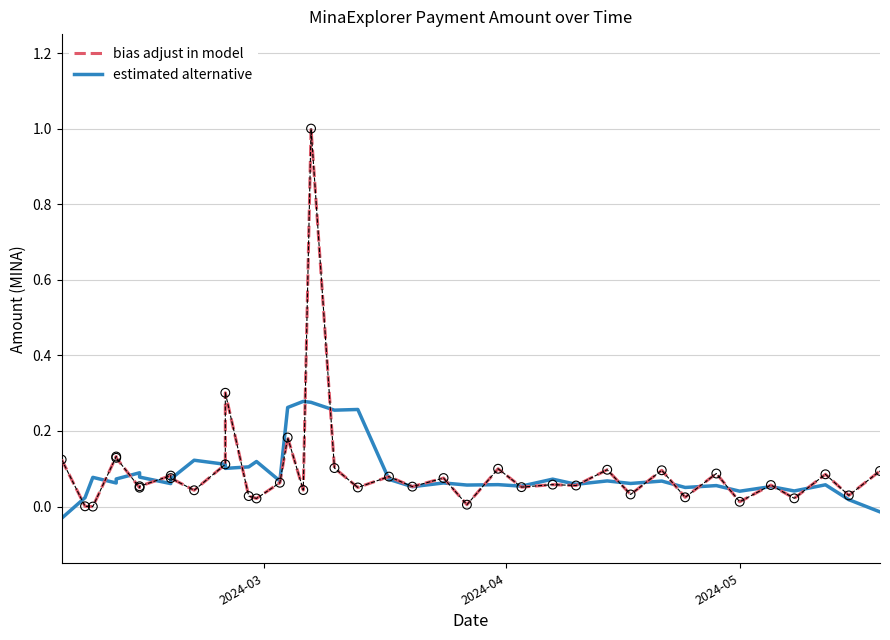

At how many categories does at least one series exceed 0?

39